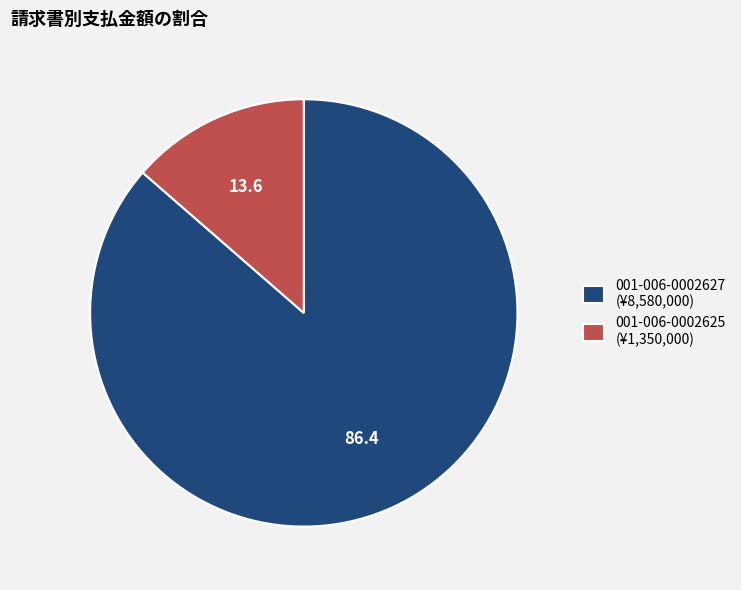

Do 001-006-0002625 (¥1,350,000) and 001-006-0002627 (¥8,580,000) together represent more than half of the pie?

Yes